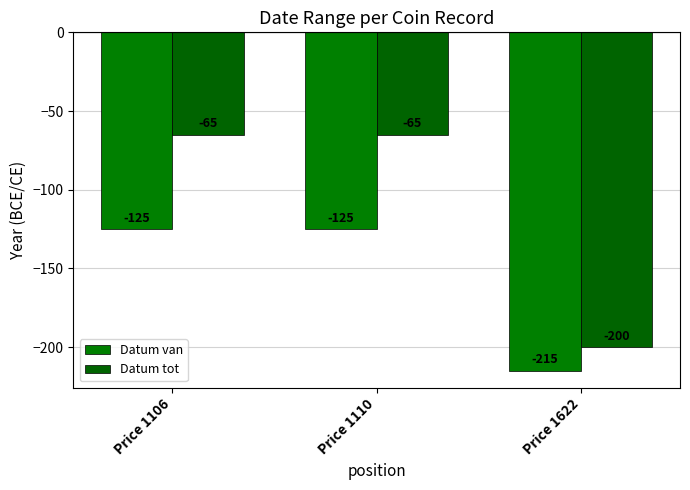

What is the difference between the Datum tot values at Price 1106 and Price 1622?

135